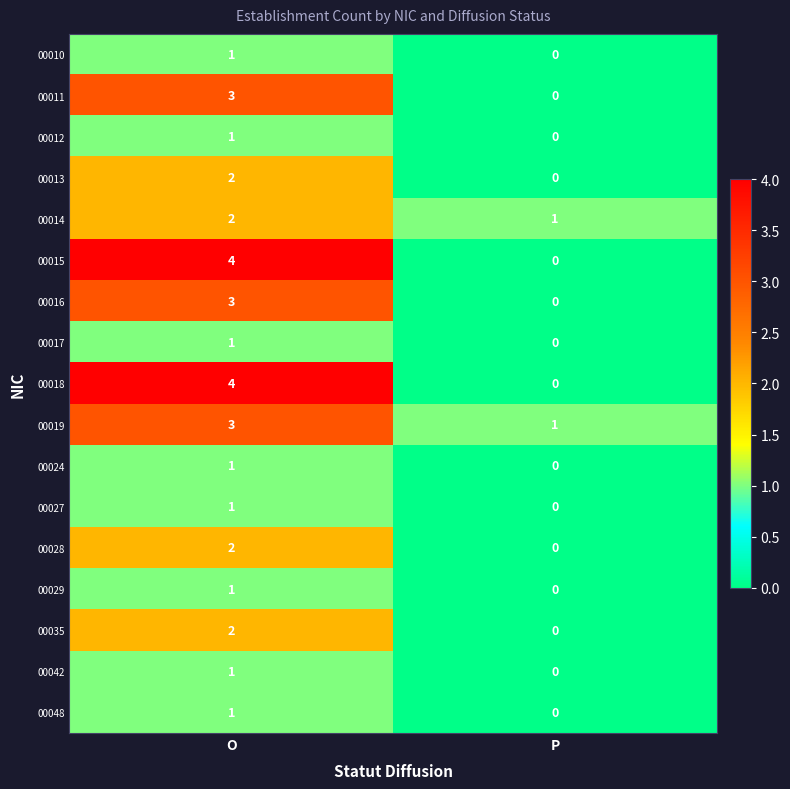

What is the difference between the highest and lowest values at O?

3